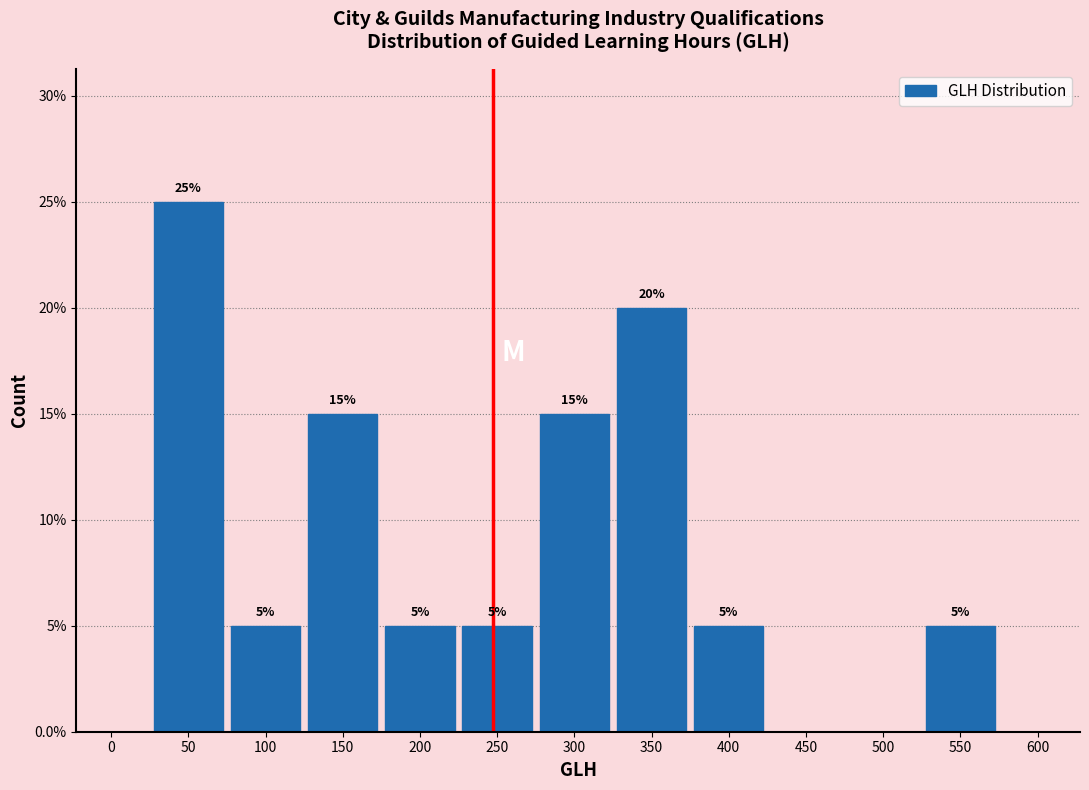

Reading right to left, transcribe all the data shown in this chart.

600=0	550=5	500=0	450=0	400=5	350=20	300=15	250=5	200=5	150=15	100=5	50=25	0=0